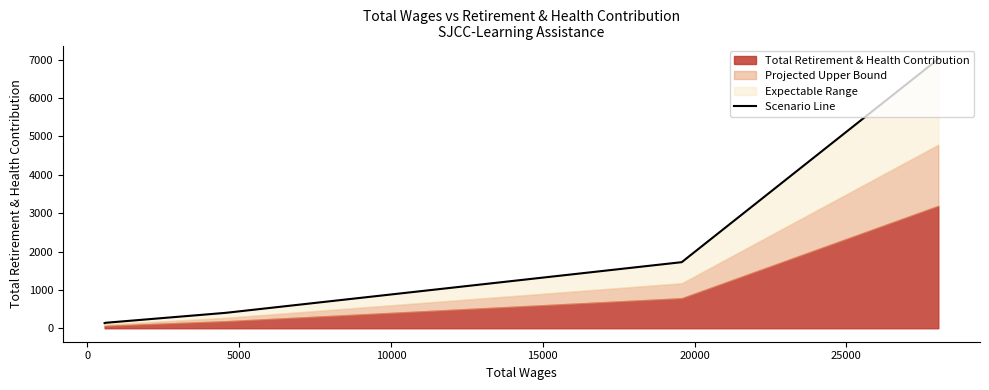

How many data points are less than 402?

2